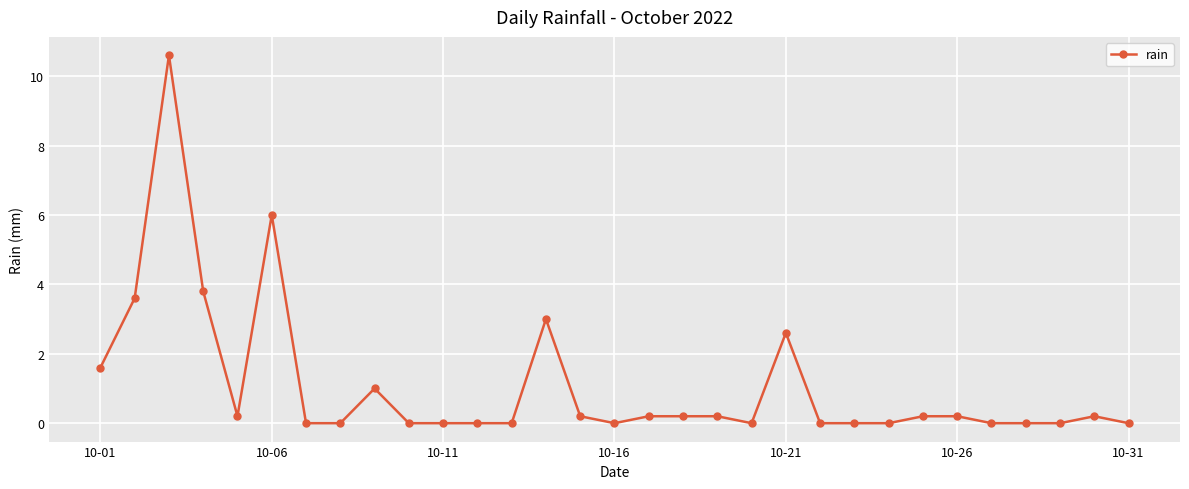

True or false: the data has more than 1 interior local peaks.

True